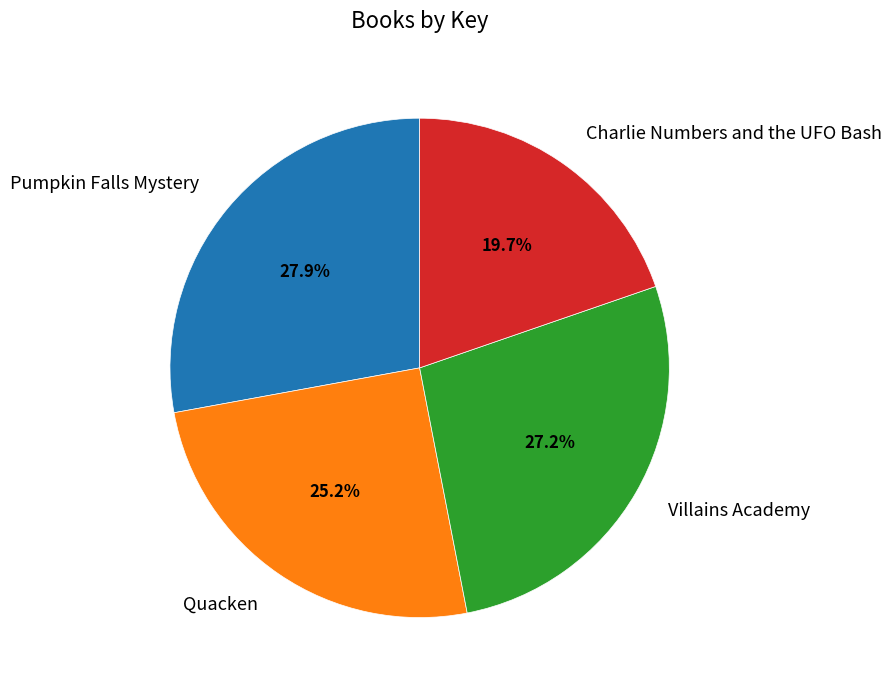

Is Quacken the majority of the pie?

No